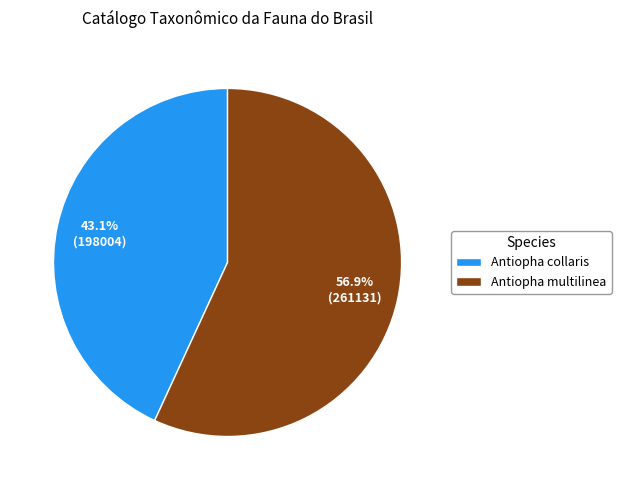

What is the smallest slice in the pie chart?

Antiopha collaris